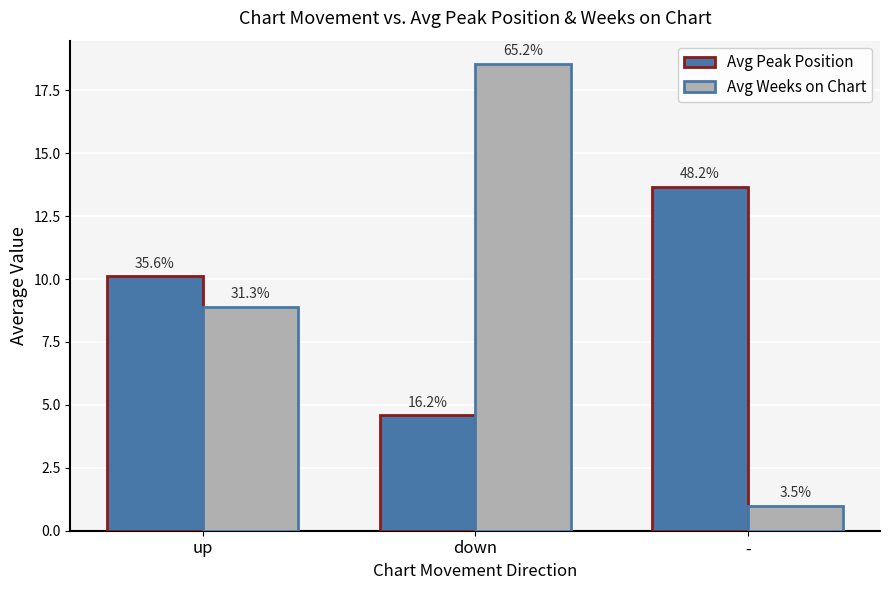

What are all the series names shown in the legend?

Avg Peak Position, Avg Weeks on Chart